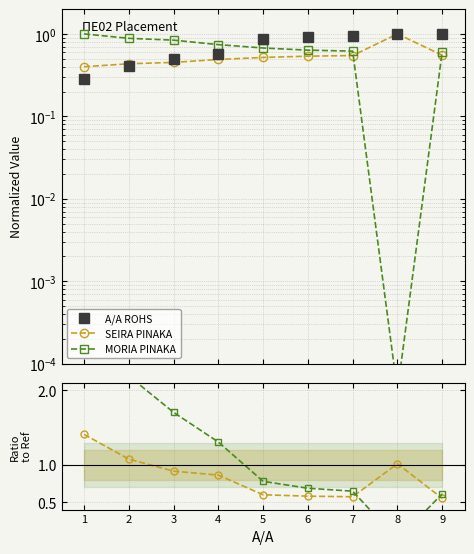

Between 3 and 1, which is larger?

3